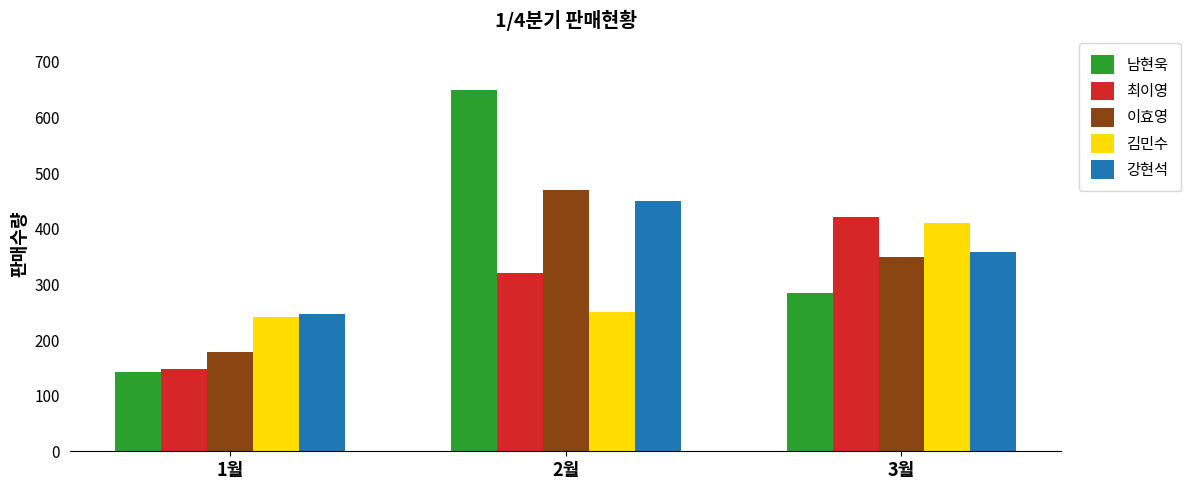

What position from the left is 3월?

3